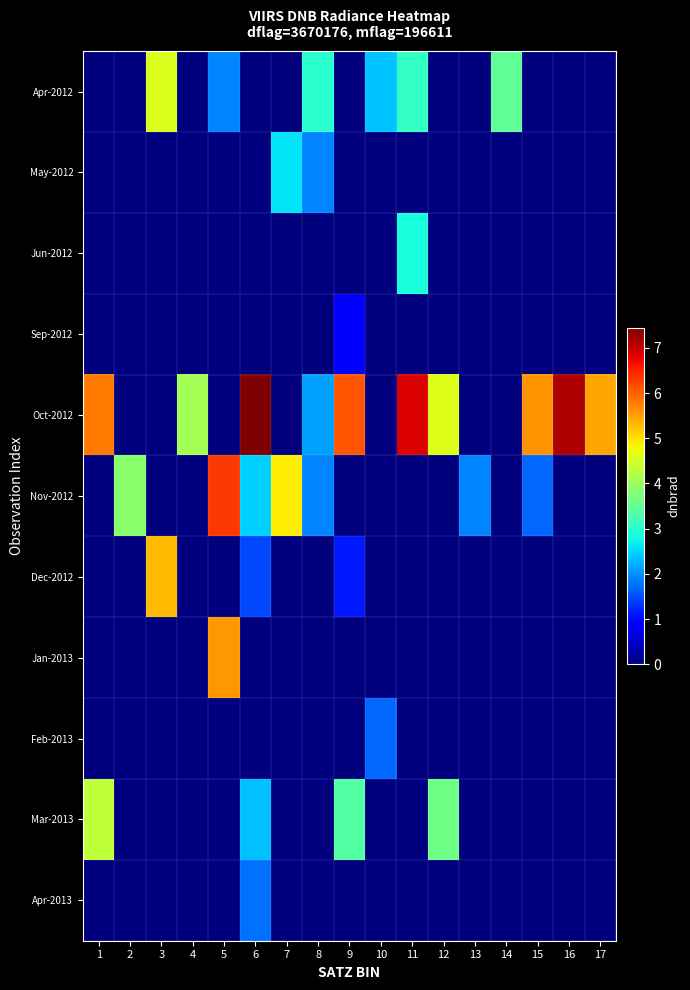

Which category has the highest value across all series?

6